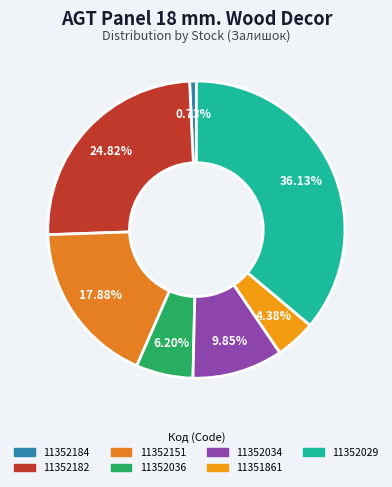

To the nearest percent, what is the combined percentage of 11352029 and 11352034?

46%